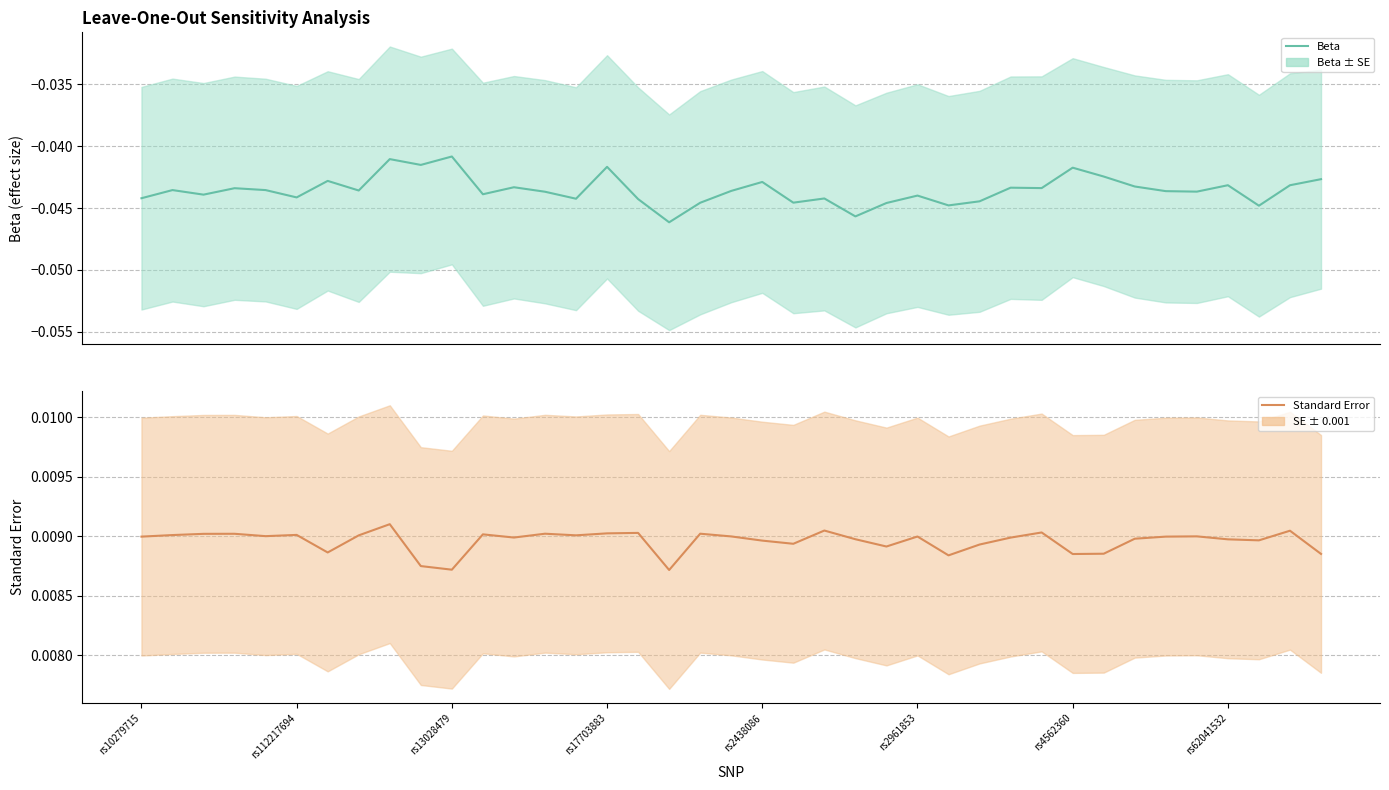

True or false: Beta and Standard Error intersect in this chart.

False